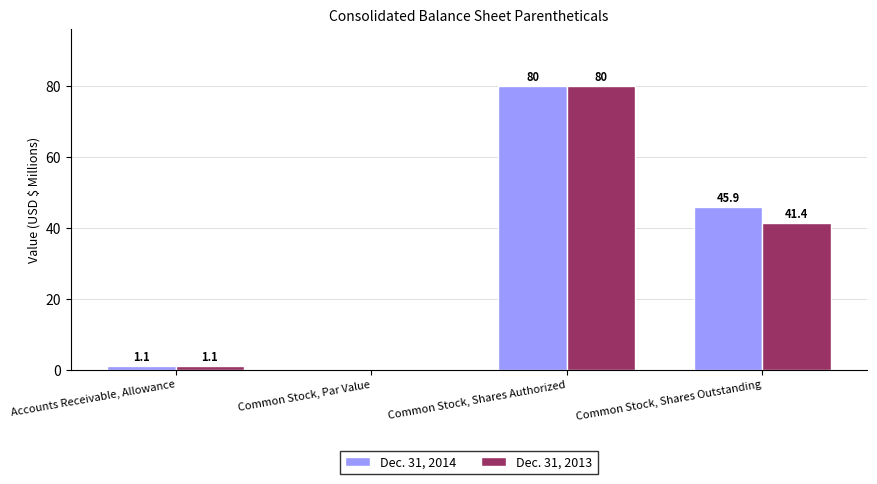

Between Accounts Receivable, Allowance and Common Stock, Shares Outstanding, which series saw the biggest shift?

Dec. 31, 2014